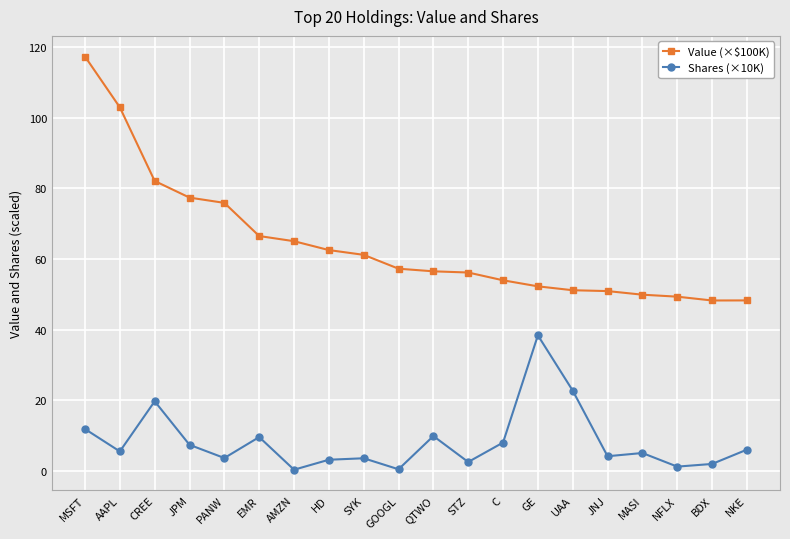

Which series has the largest range (max minus min)?

Value (×$100K)